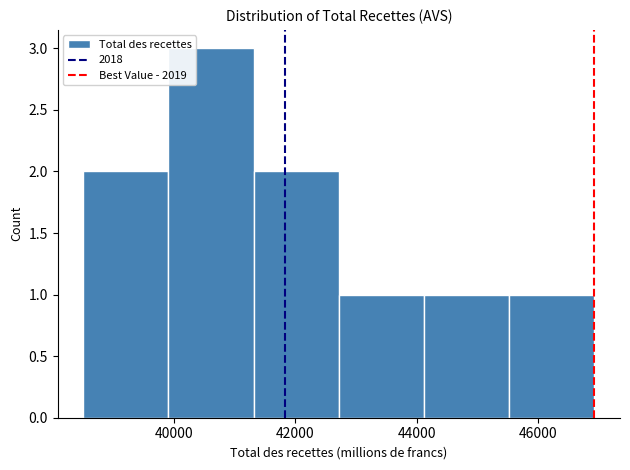

Reading left to right, transcribe this chart: for each bar, give the range it covers on the x-axis and its height. Neither the bar edges nor the heights are printed on the chart, so give them approximately, as read against the axes.

38400 to 40000: 2
40000 to 41400: 3
41400 to 42800: 2
42800 to 44200: 1
44200 to 45600: 1
45600 to 47000: 1